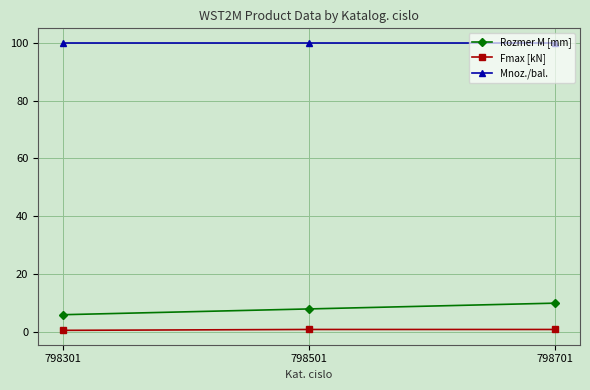

Where is Rozmer M [mm] nearest to the value 8?

798501